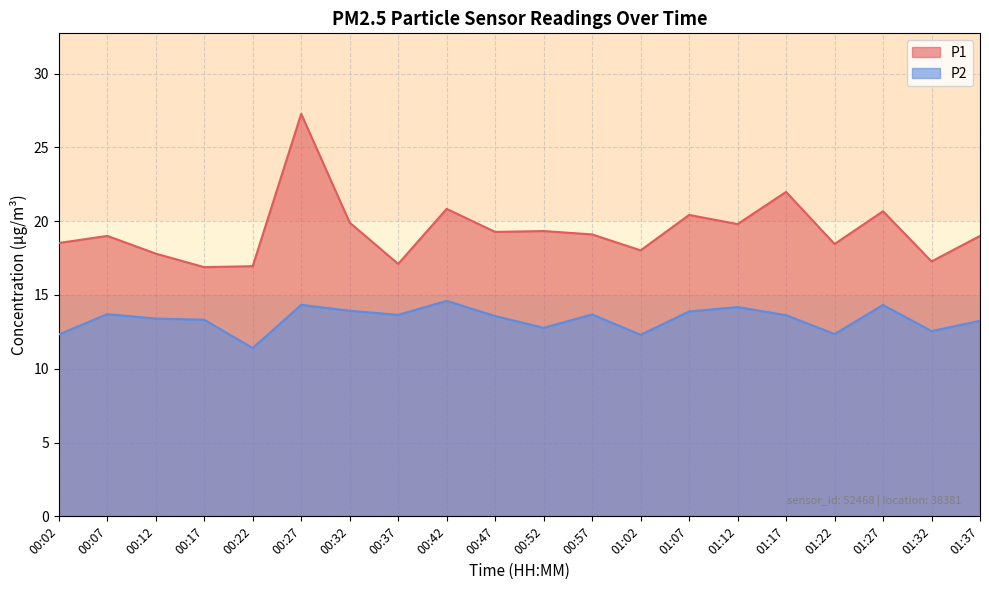

List the series in order of their peak value, lowest first.

P2, P1